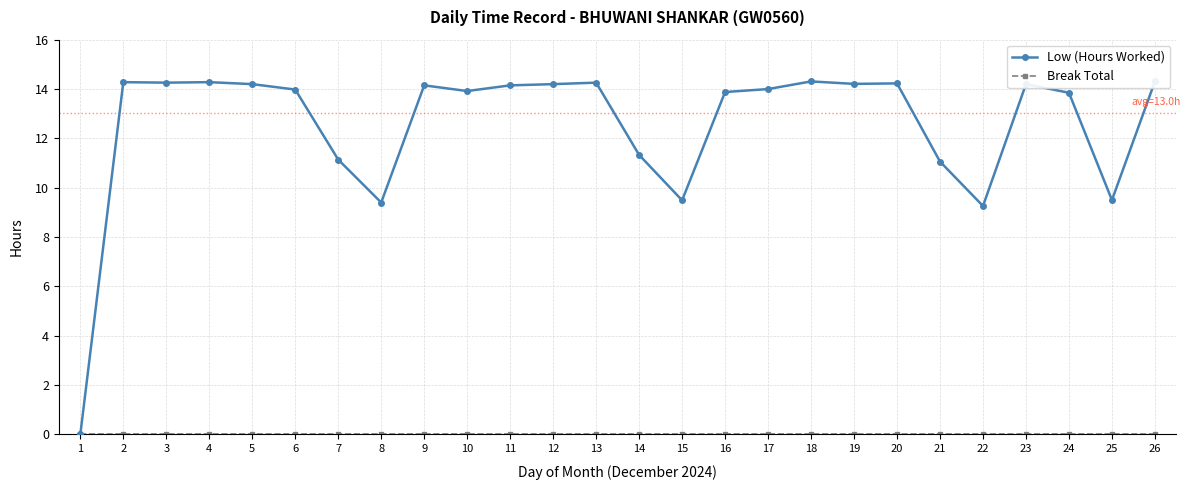

Between 4 and 26, which series saw the biggest shift?

Low (Hours Worked)